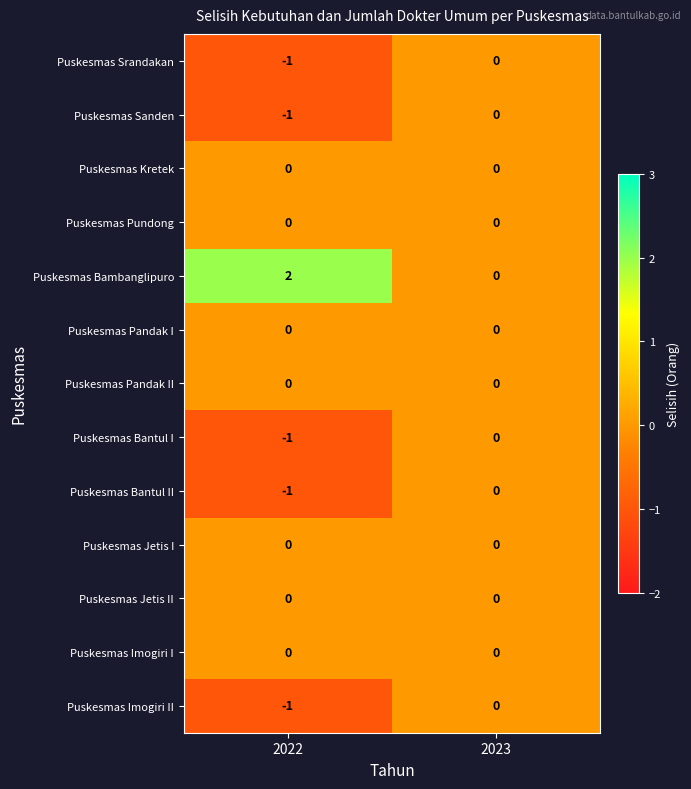

At which category is the sum across all series the highest?

2023